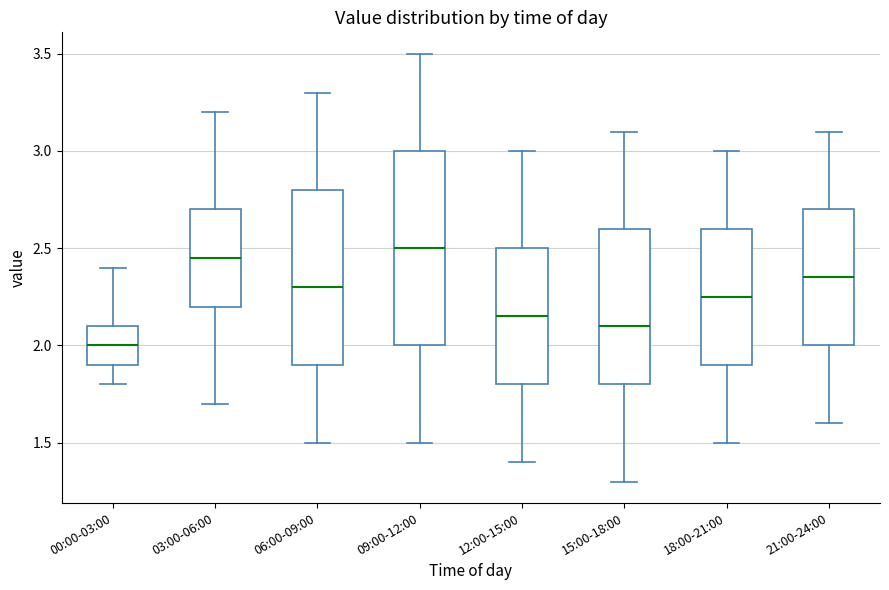

Which box is the tallest, from its lower edge to its upper edge?

09:00-12:00